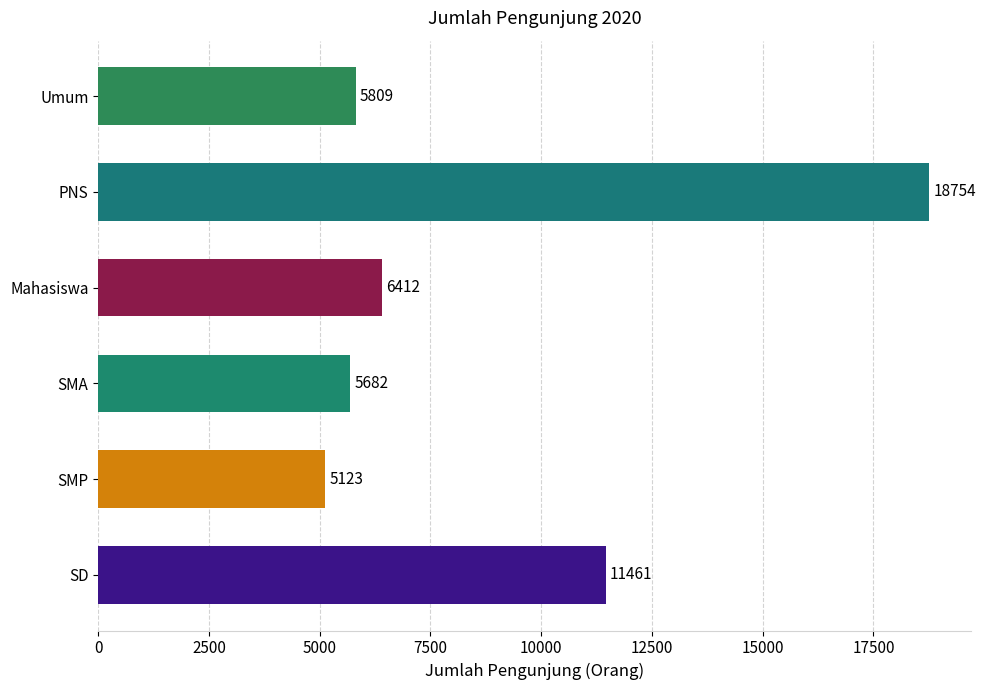

At which label is the value closest to 11938?

SD